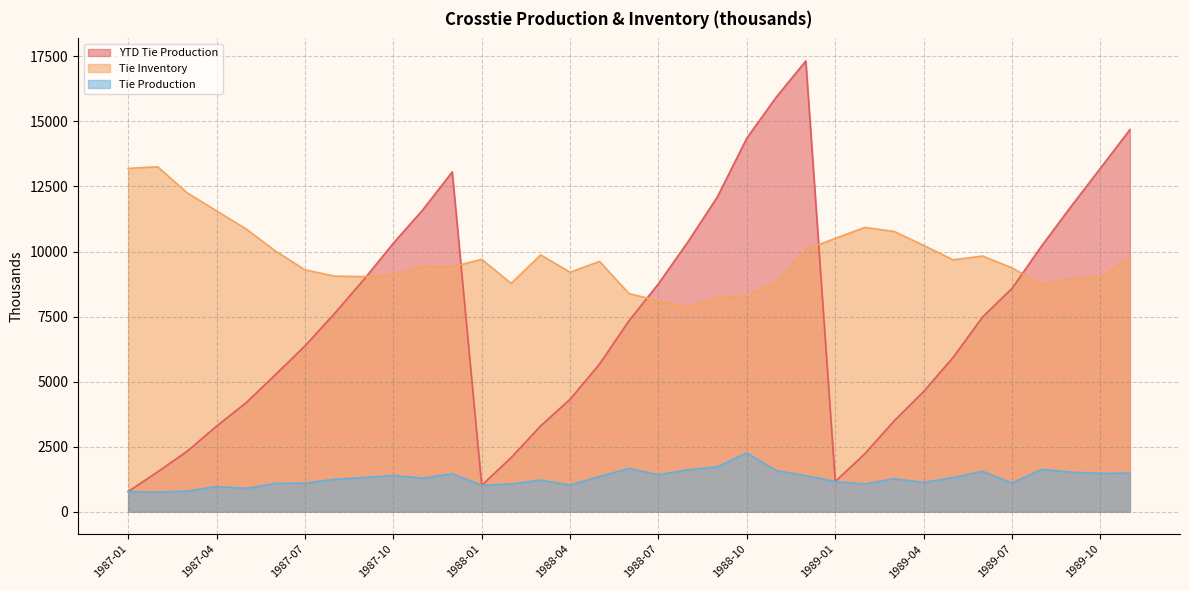

Does the chart display data point markers on the line(s)?

No